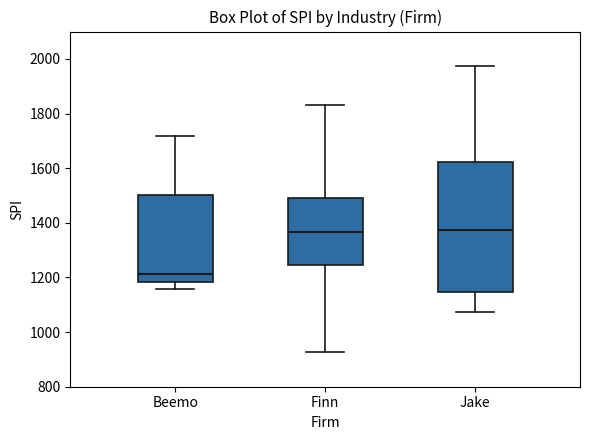

Which box has the lowest median line?

Beemo